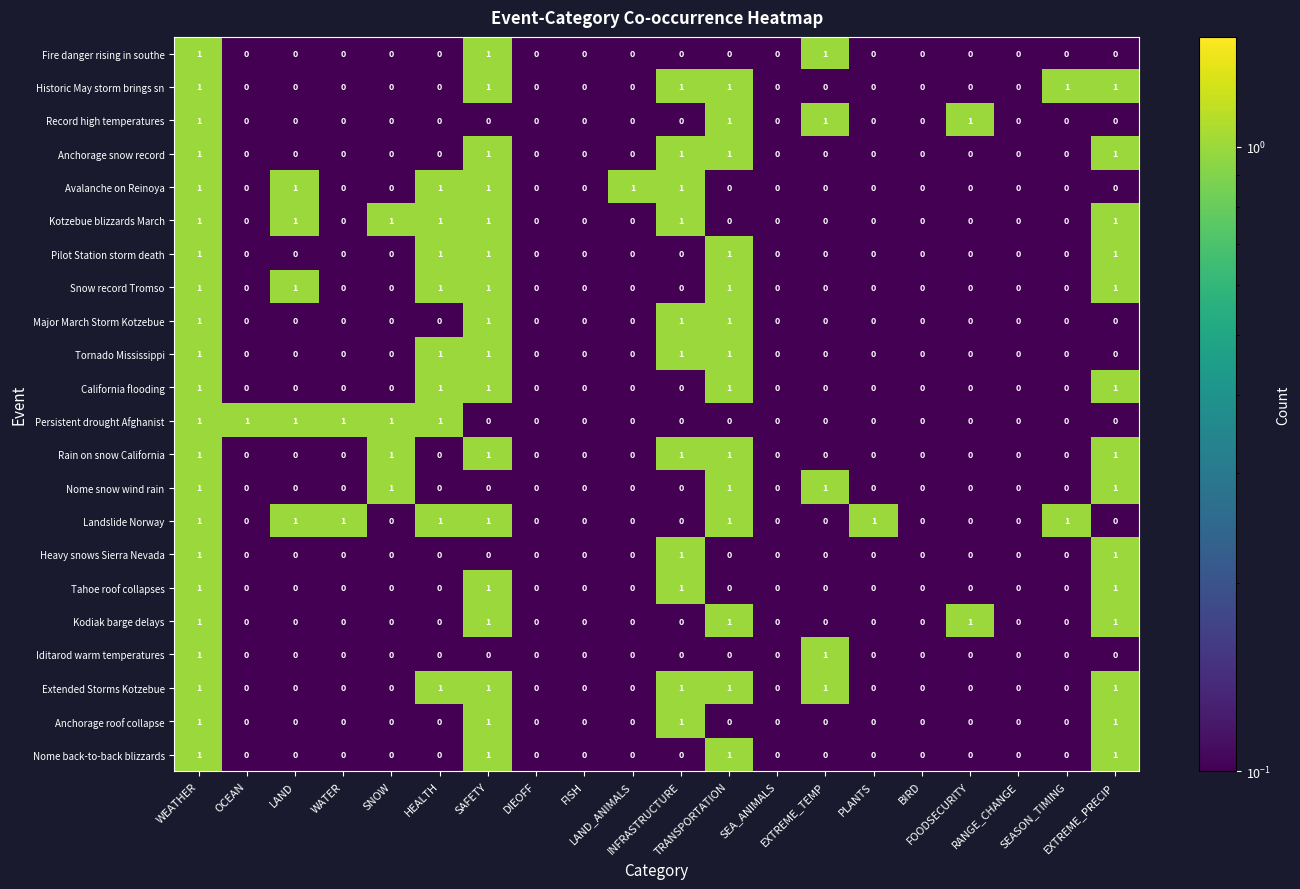

Count the Persistent drought Afghanist values in the range 0 to 1.

20